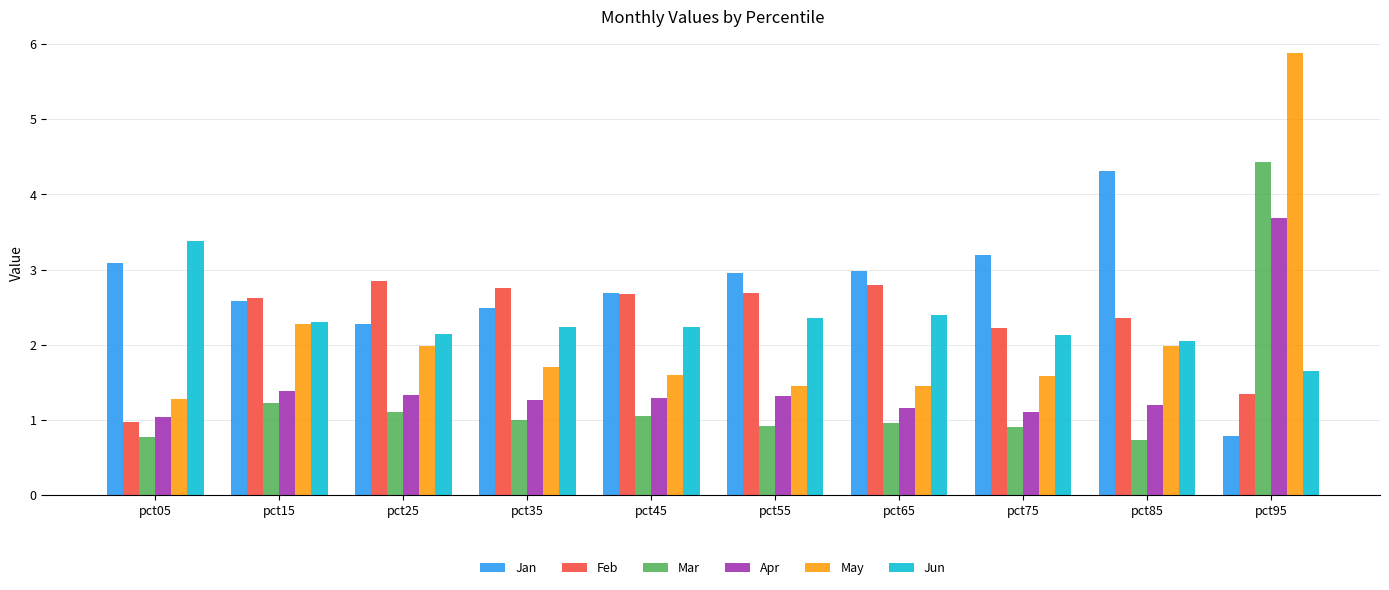

Is the value of May at pct15 greater than the value of Apr at pct55?

Yes